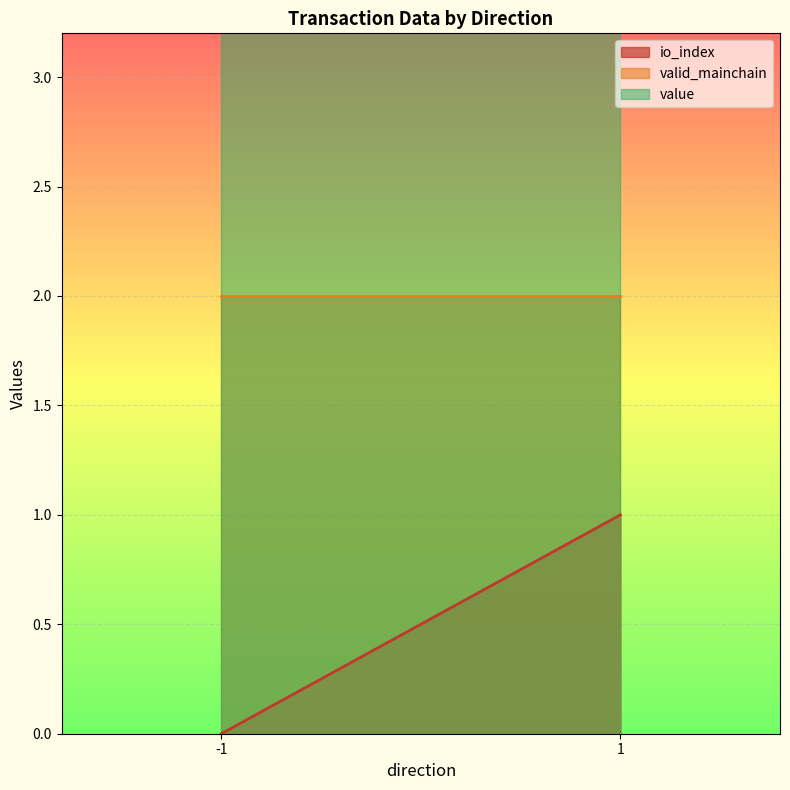

Where is value nearest to the value 2?

-1